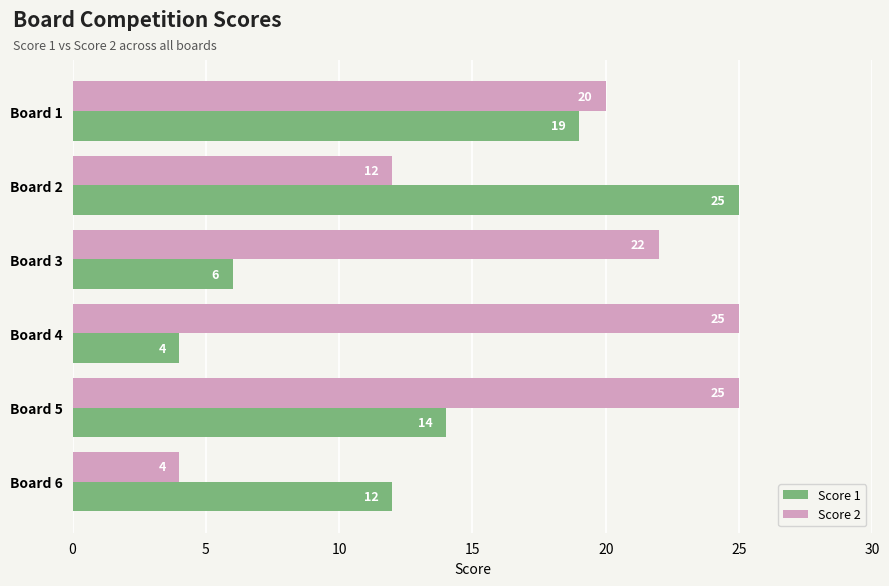

Rank the series at Board 5 from lowest to highest value.

Score 1, Score 2